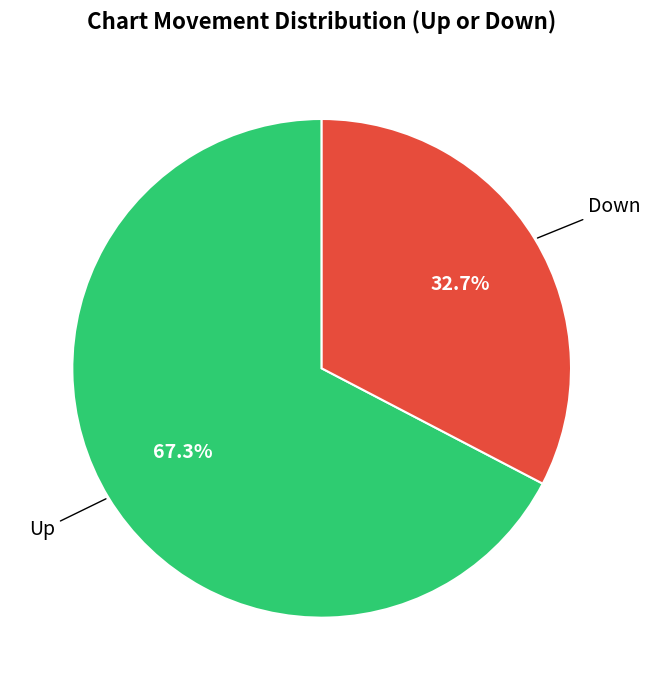

How many slices are in this pie chart?

2